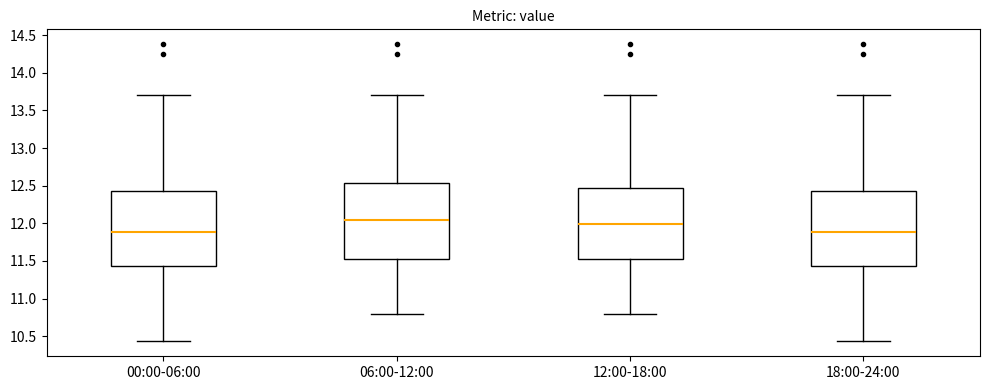

Where is the upper edge of the box for 00:00-06:00 on the y-axis? The values are not printed on the chart, so give them approximately, as read against the axis.

12.45